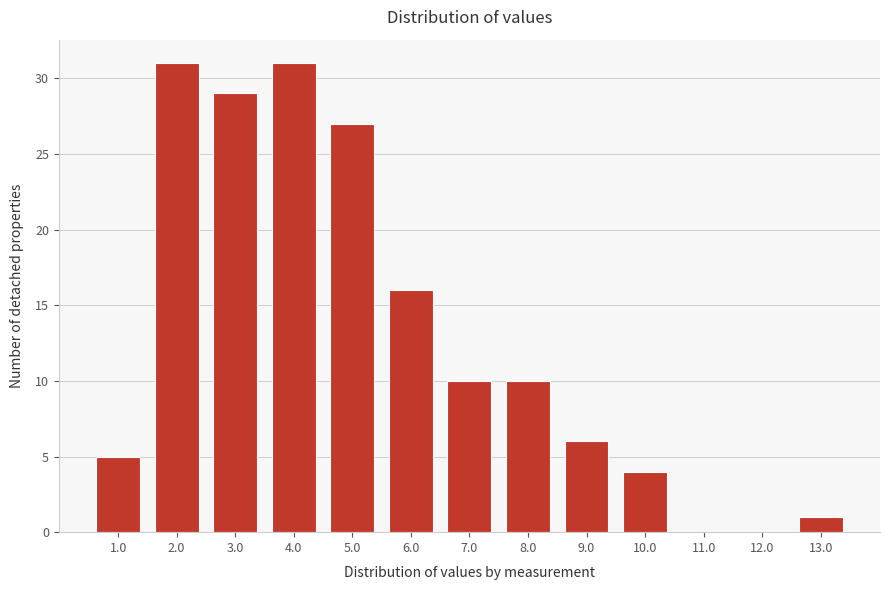

Reading left to right, what are all the values shown in this chart?

1.0=5	2.0=31	3.0=29	4.0=31	5.0=27	6.0=16	7.0=10	8.0=10	9.0=6	10.0=4	11.0=0	12.0=0	13.0=1